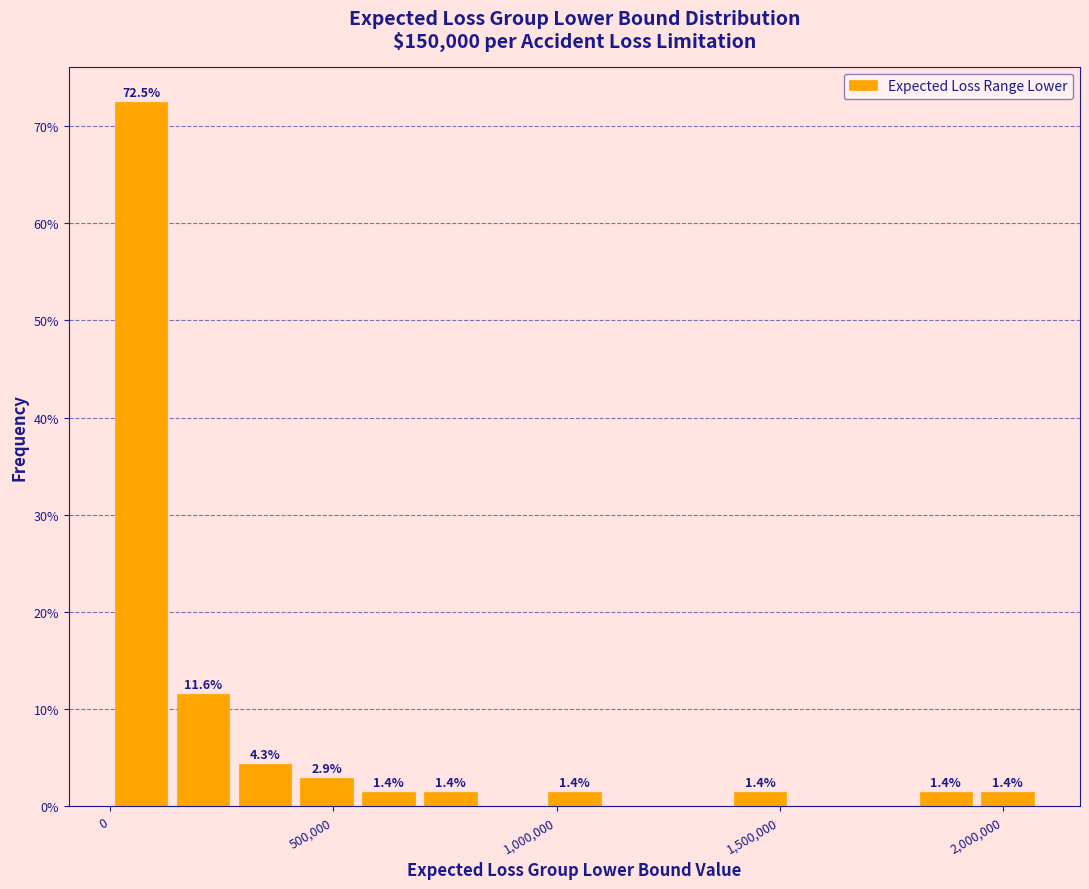

Read against the x-axis, roughly where is the centre of the tallest bar?

50000